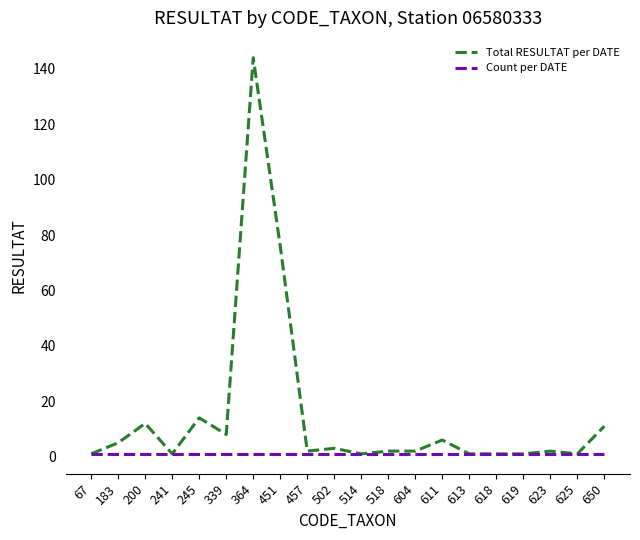

List the series in order of their overall mean, lowest first.

Count per DATE, Total RESULTAT per DATE